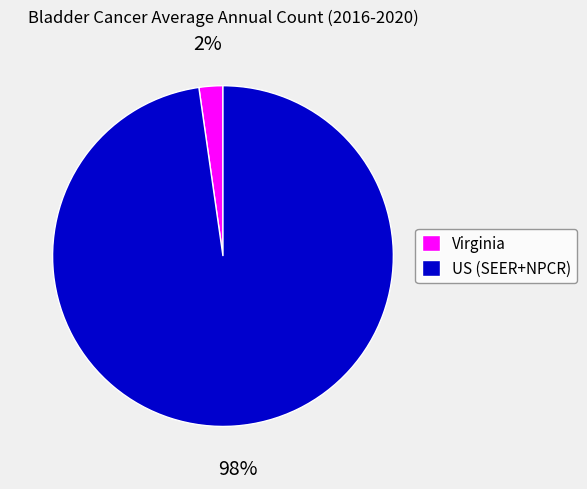

To the nearest percent, what is the combined percentage of Virginia and US (SEER+NPCR)?

100%